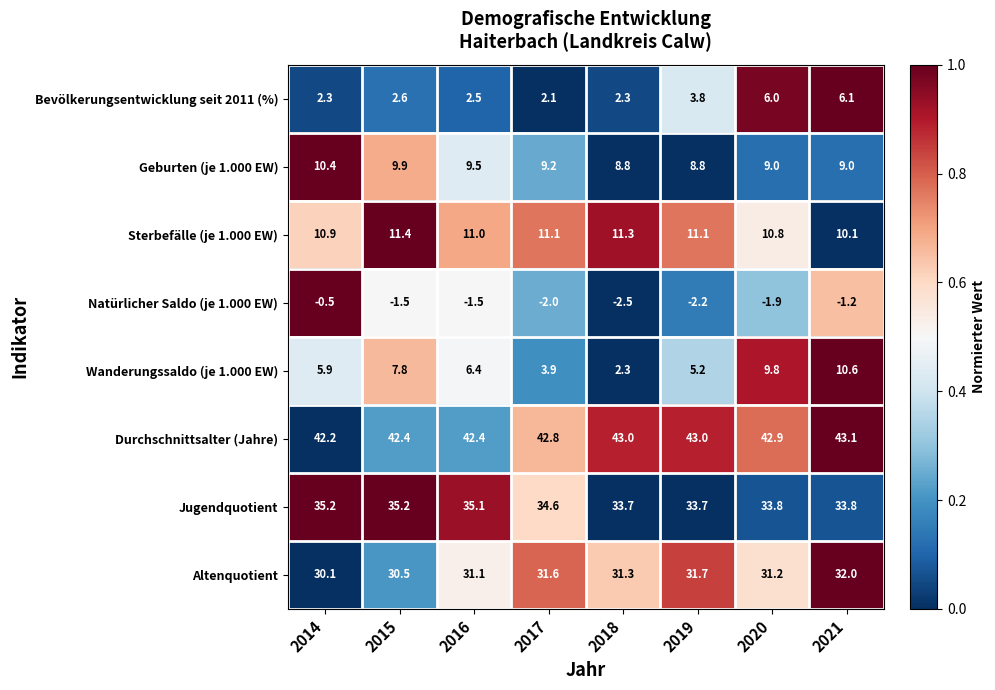

The value of Jugendquotient at 2016 is 35.1. True or false?

True